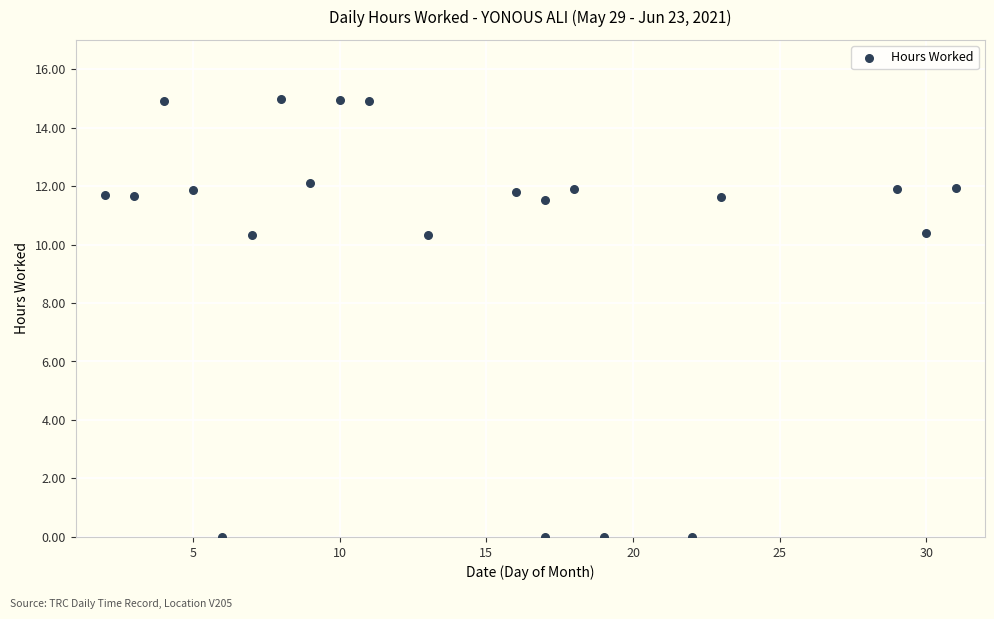

What is the range of X values (max minus min)?

29.0